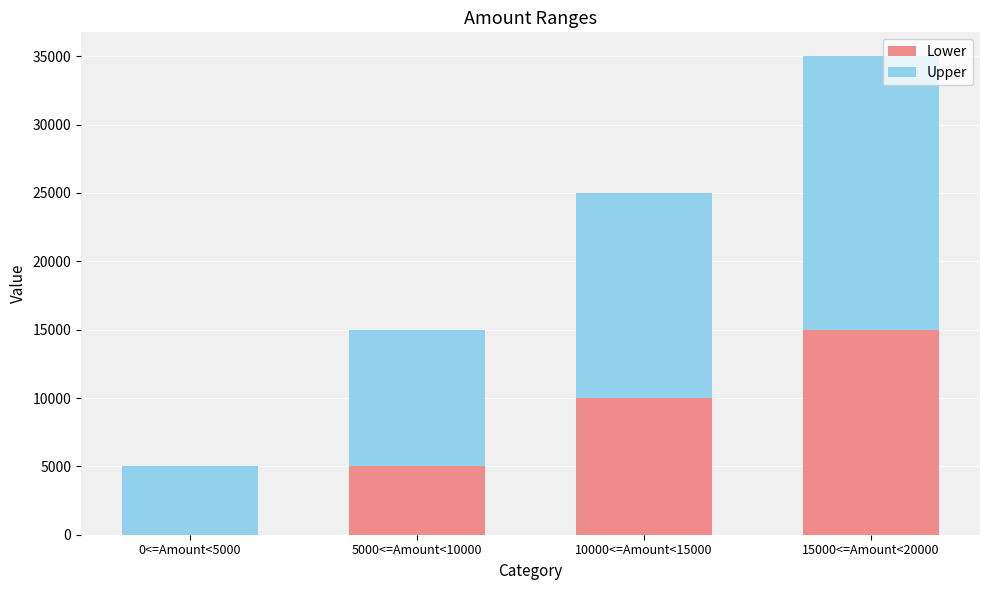

At which category is the sum across all series the highest?

15000<=Amount<20000